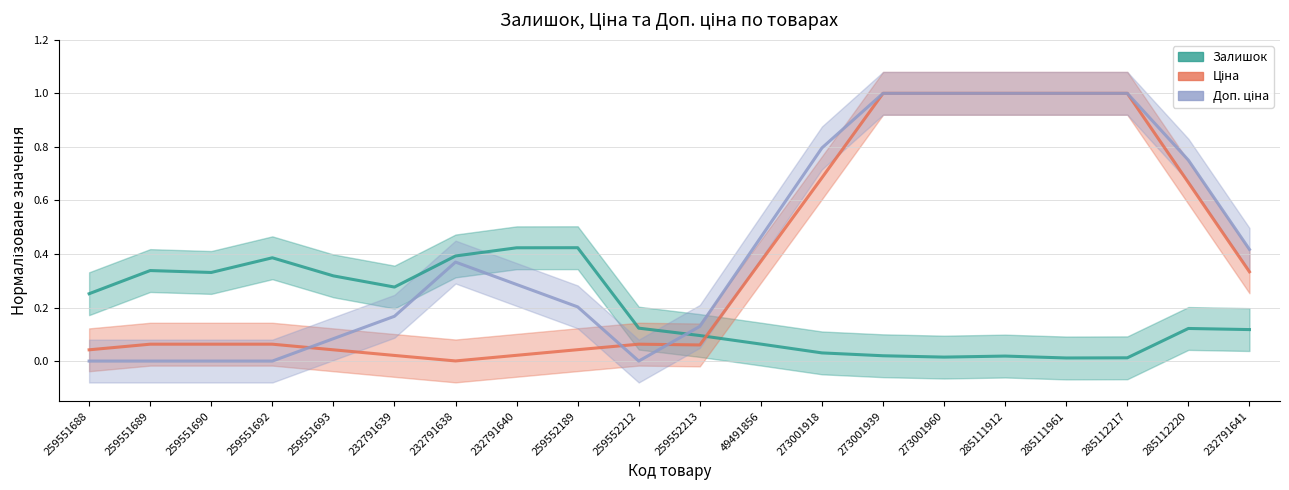

Reading right to left, what are all the values shown in this chart?

Залишок: 0.1	0.1	0.0	0.0	0.0	0.0	0.0	0.0	0.1	0.1	0.1	0.4	0.4	0.4	0.3	0.3	0.4	0.3	0.3	0.3
Ціна: 0.3	0.7	1.0	1.0	1.0	1.0	1.0	0.7	0.4	0.1	0.1	0.0	0.0	0.0	0.0	0.0	0.1	0.1	0.1	0.0
Доп. ціна: 0.4	0.8	1.0	1.0	1.0	1.0	1.0	0.8	0.5	0.1	0.0	0.2	0.3	0.4	0.2	0.1	0.0	0.0	0.0	0.0